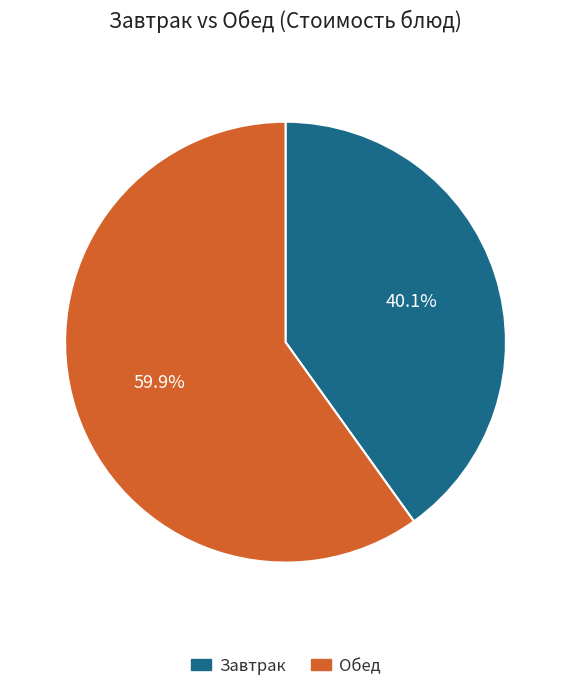

Does any single category account for the majority?

Yes